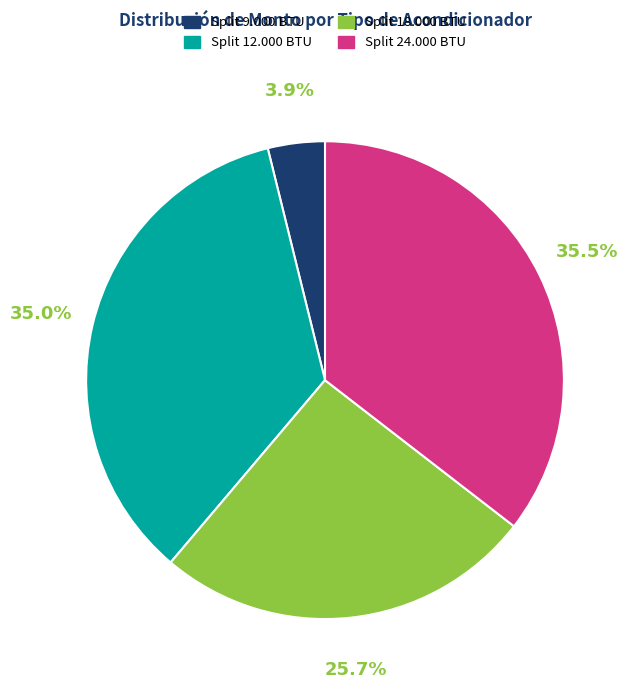

What is the smallest slice in the pie chart?

Split 9.000 BTU